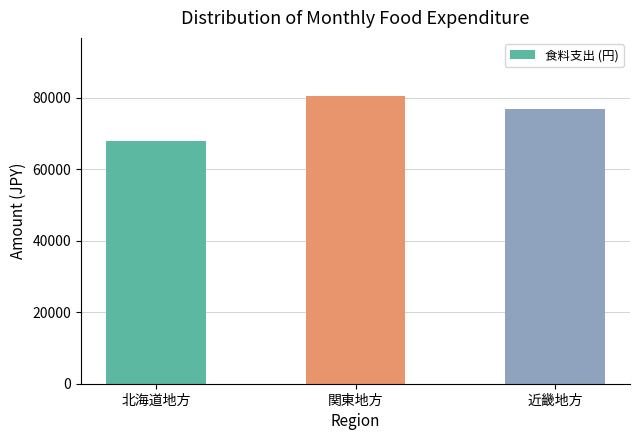

Which has a higher value, 北海道地方 or 近畿地方?

近畿地方